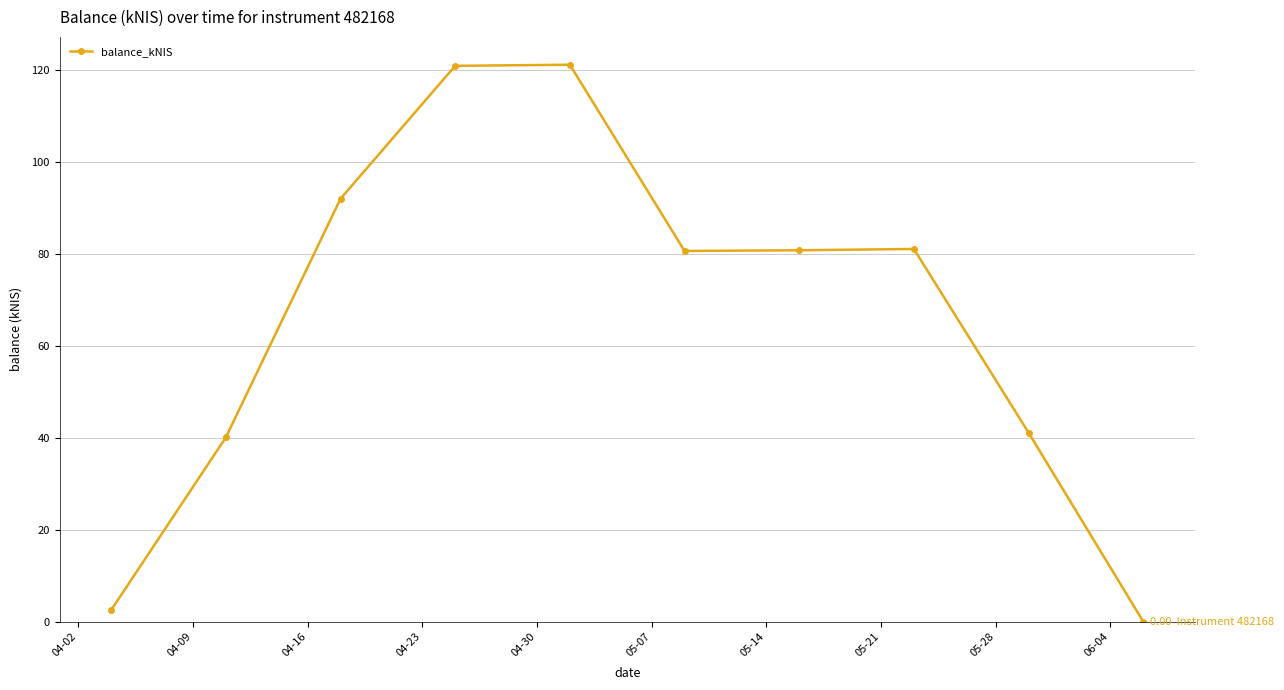

True or false: there are more than 1 points higher than both neighbors.

True